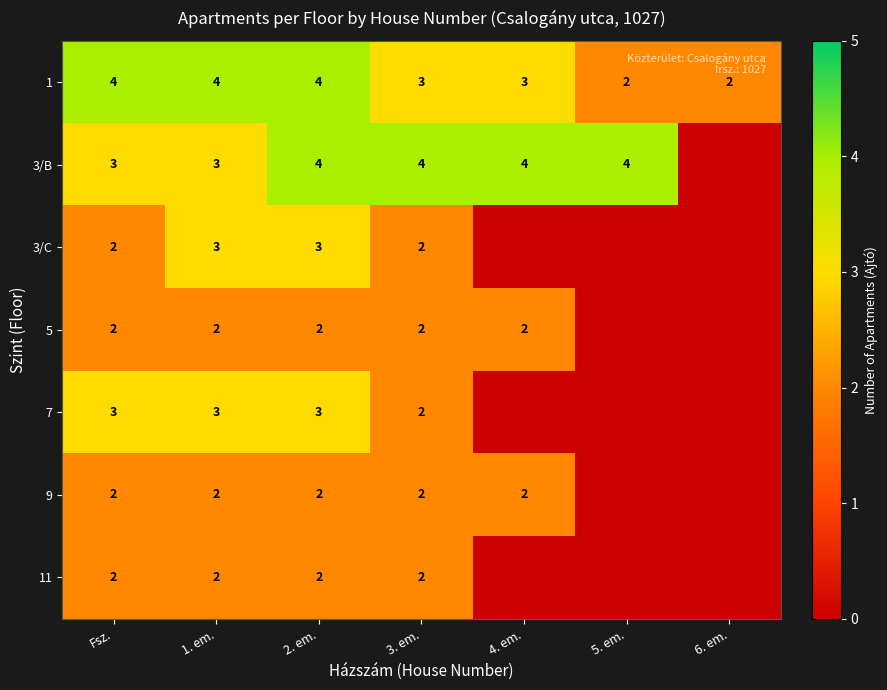

Which category has the highest value across all series?

Fsz.